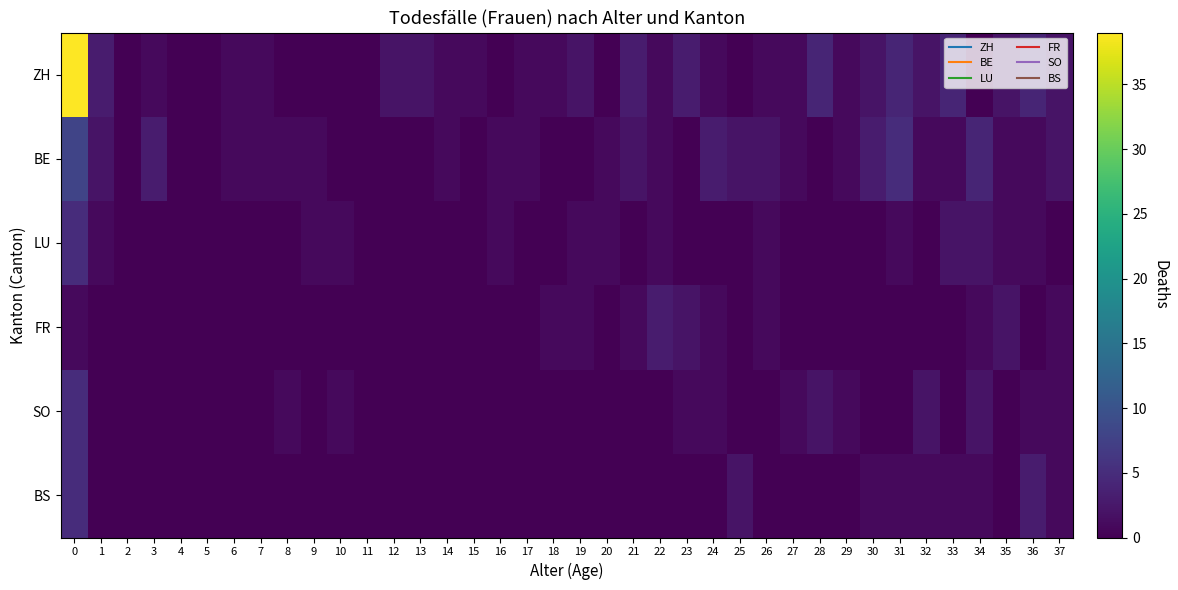

Reading left to right, what are all the values shown in this chart?

ZH: 0=39	1=3	2=0	3=1	4=0	5=0	6=1	7=1	8=0	9=0	10=0	11=0	12=2	13=2	14=1	15=1	16=0	17=1	18=1	19=2	20=0	21=3	22=1	23=3	24=1	25=0	26=1	27=1	28=4	29=1	30=2	31=4	32=2	33=4	34=0	35=2	36=4	37=2
BE: 0=8	1=2	2=0	3=3	4=0	5=0	6=1	7=1	8=1	9=1	10=0	11=0	12=0	13=0	14=1	15=0	16=1	17=1	18=0	19=0	20=1	21=2	22=1	23=0	24=3	25=2	26=2	27=1	28=0	29=1	30=3	31=5	32=1	33=1	34=4	35=1	36=1	37=2
LU: 0=5	1=1	2=0	3=0	4=0	5=0	6=0	7=0	8=0	9=1	10=1	11=0	12=0	13=0	14=0	15=0	16=1	17=0	18=0	19=1	20=1	21=0	22=1	23=0	24=0	25=0	26=1	27=0	28=0	29=0	30=0	31=1	32=0	33=2	34=2	35=1	36=1	37=0
FR: 0=1	1=0	2=0	3=0	4=0	5=0	6=0	7=0	8=0	9=0	10=0	11=0	12=0	13=0	14=0	15=0	16=0	17=0	18=1	19=1	20=0	21=1	22=3	23=2	24=1	25=0	26=1	27=0	28=0	29=0	30=0	31=0	32=0	33=0	34=1	35=2	36=0	37=1
SO: 0=5	1=0	2=0	3=0	4=0	5=0	6=0	7=0	8=1	9=0	10=1	11=0	12=0	13=0	14=0	15=0	16=0	17=0	18=0	19=0	20=0	21=0	22=0	23=1	24=1	25=0	26=0	27=1	28=2	29=1	30=0	31=0	32=2	33=0	34=2	35=0	36=1	37=1
BS: 0=5	1=0	2=0	3=0	4=0	5=0	6=0	7=0	8=0	9=0	10=0	11=0	12=0	13=0	14=0	15=0	16=0	17=0	18=0	19=0	20=0	21=0	22=0	23=0	24=0	25=2	26=0	27=0	28=0	29=0	30=1	31=1	32=1	33=1	34=1	35=0	36=3	37=1